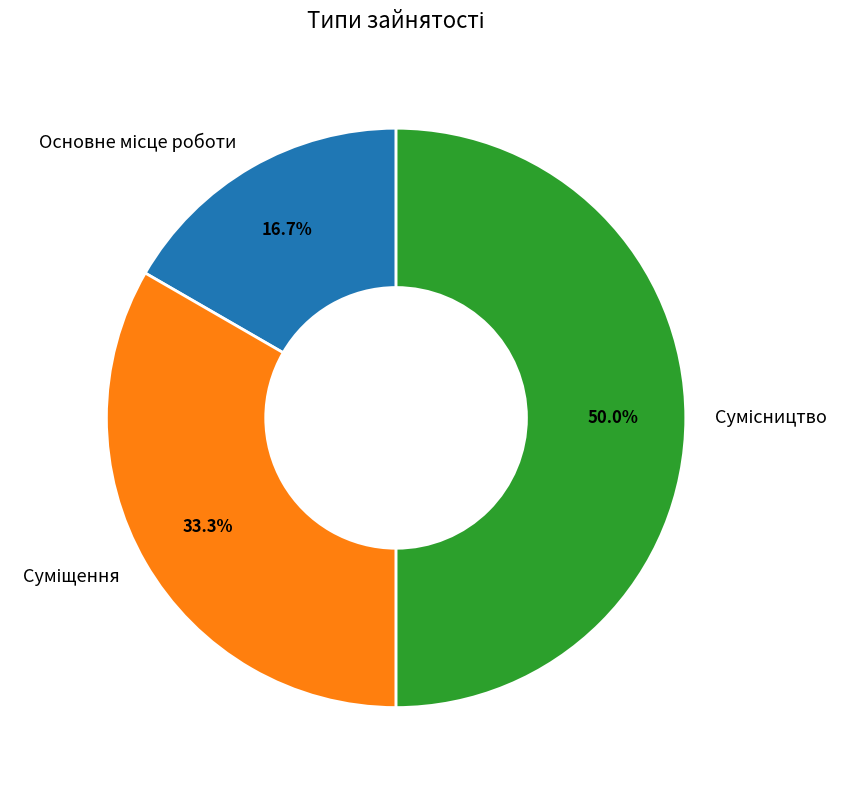

Which slice is the largest?

Сумісництво